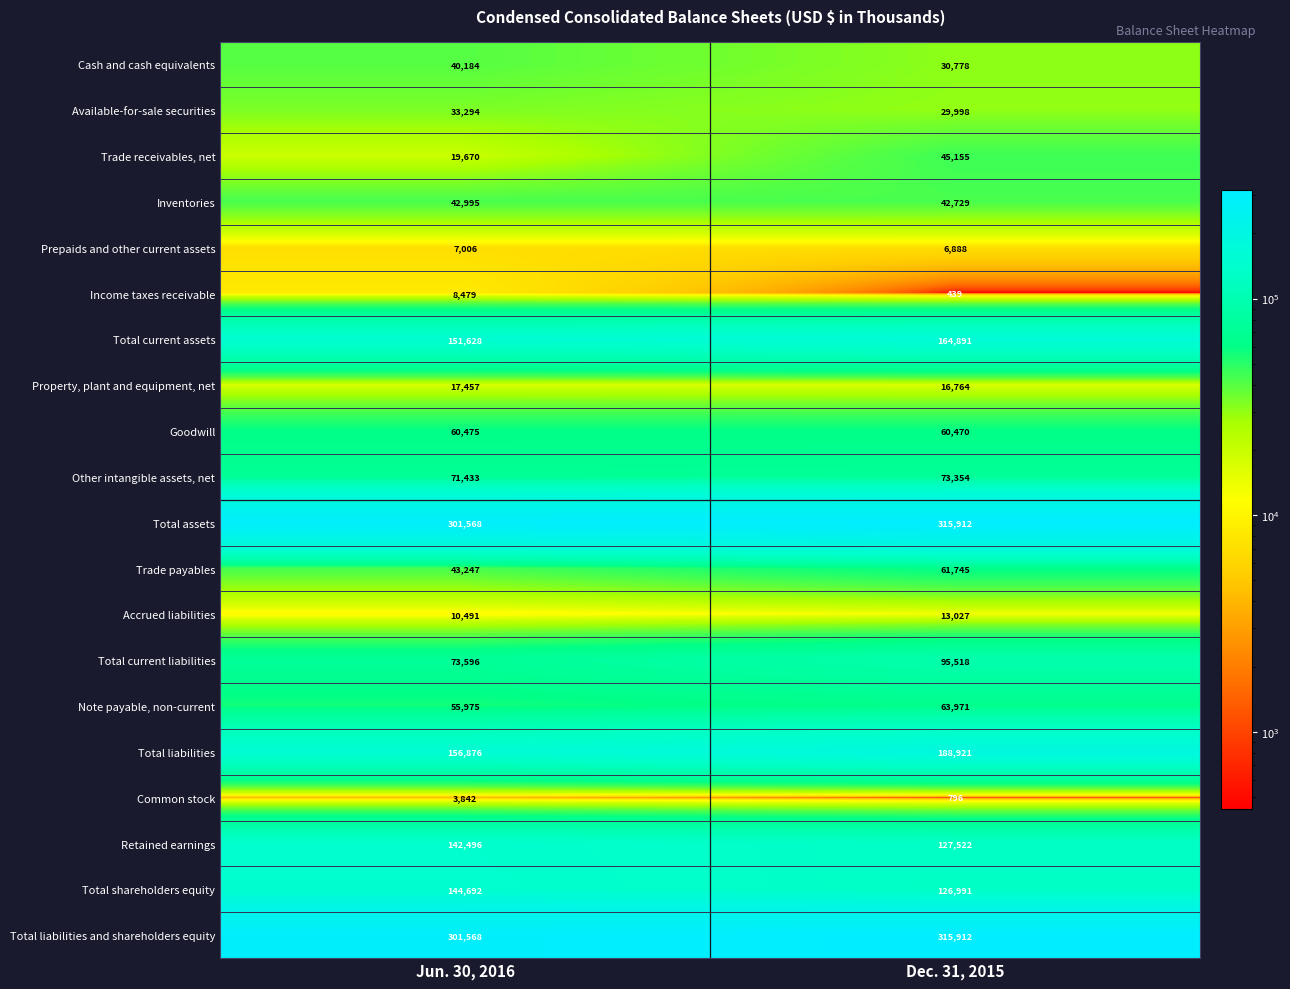

What is the minimum value for Goodwill?

60470